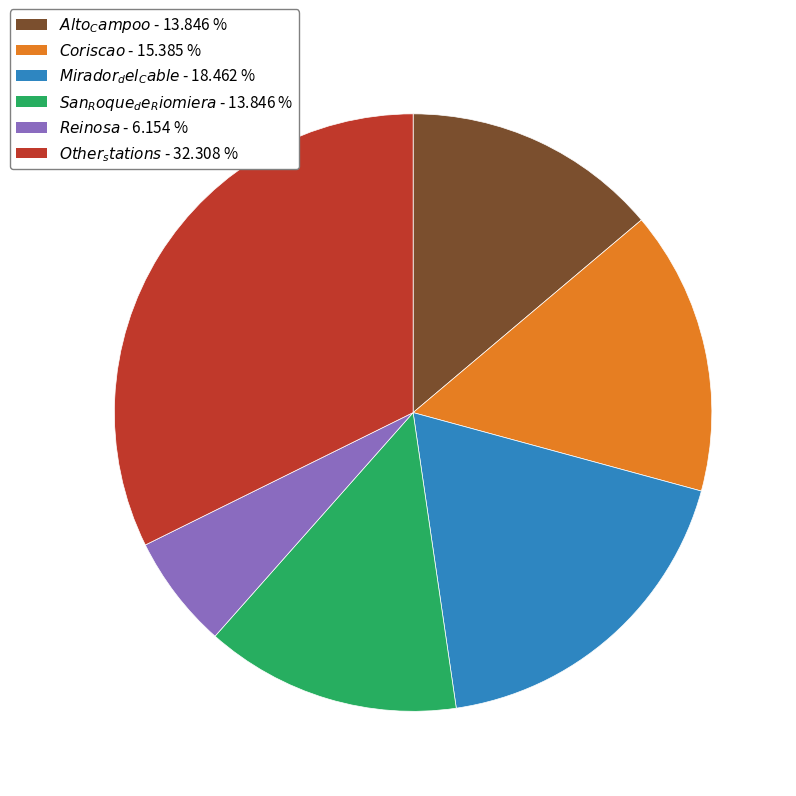

Does any single category account for the majority?

No